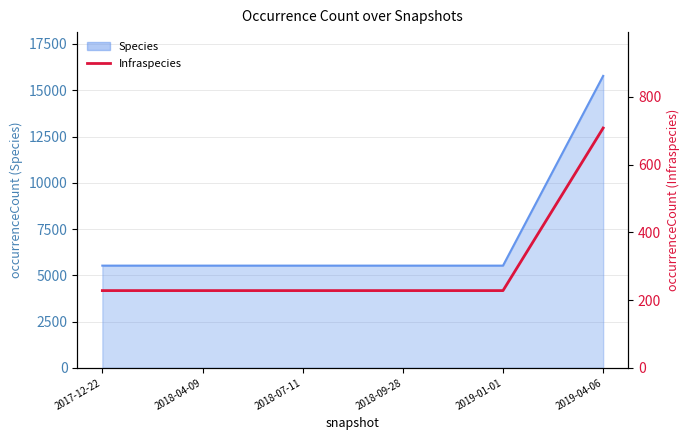

How many values exceed 228?

1